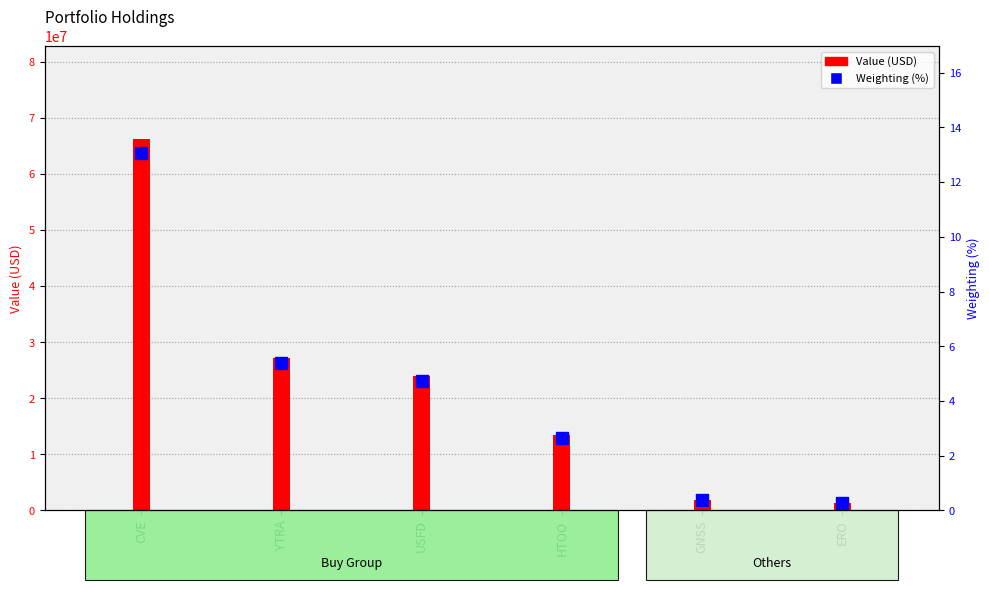

Does the chart contain stacked bars?

No